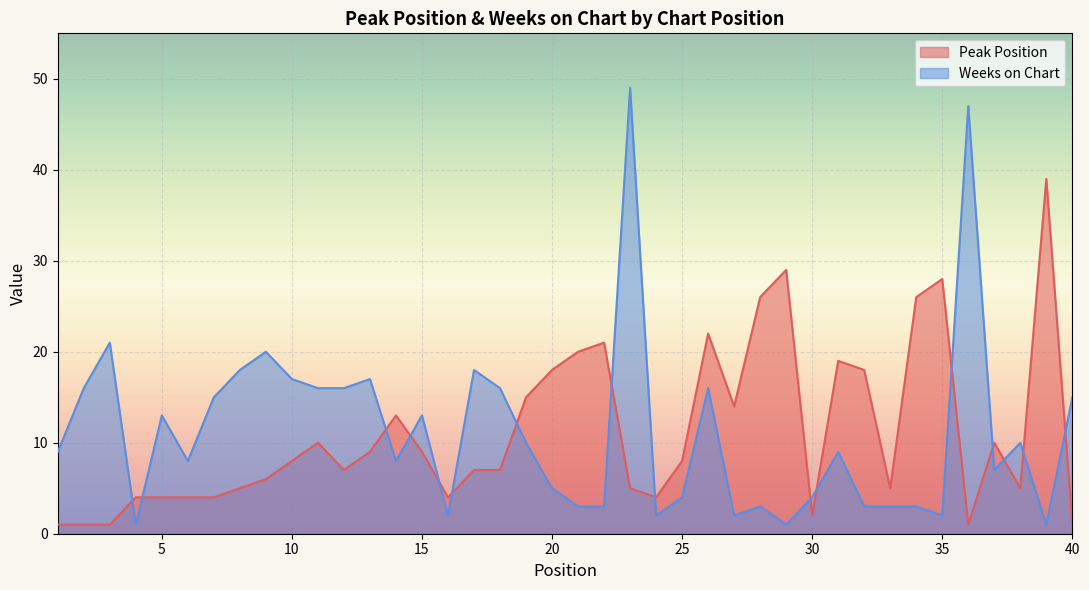

What are all the series names shown in the legend?

Peak Position, Weeks on Chart